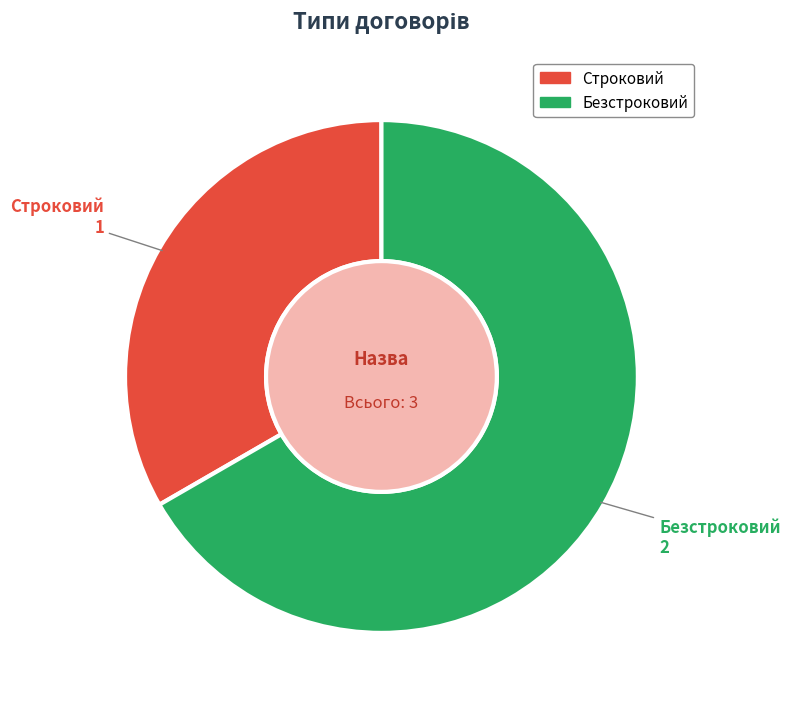

What is the smallest slice in the pie chart?

Строковий